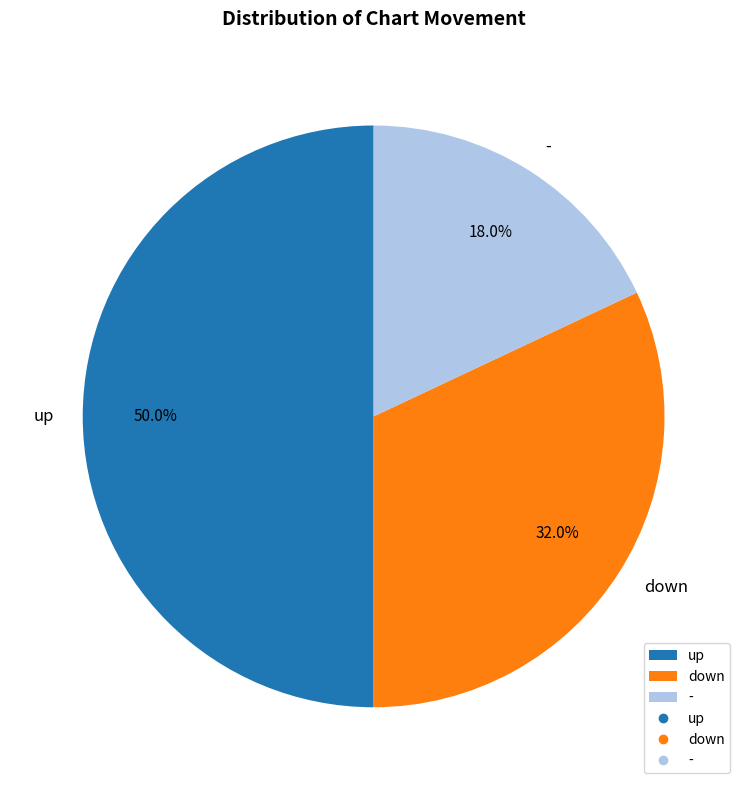

Which slice is the largest?

up